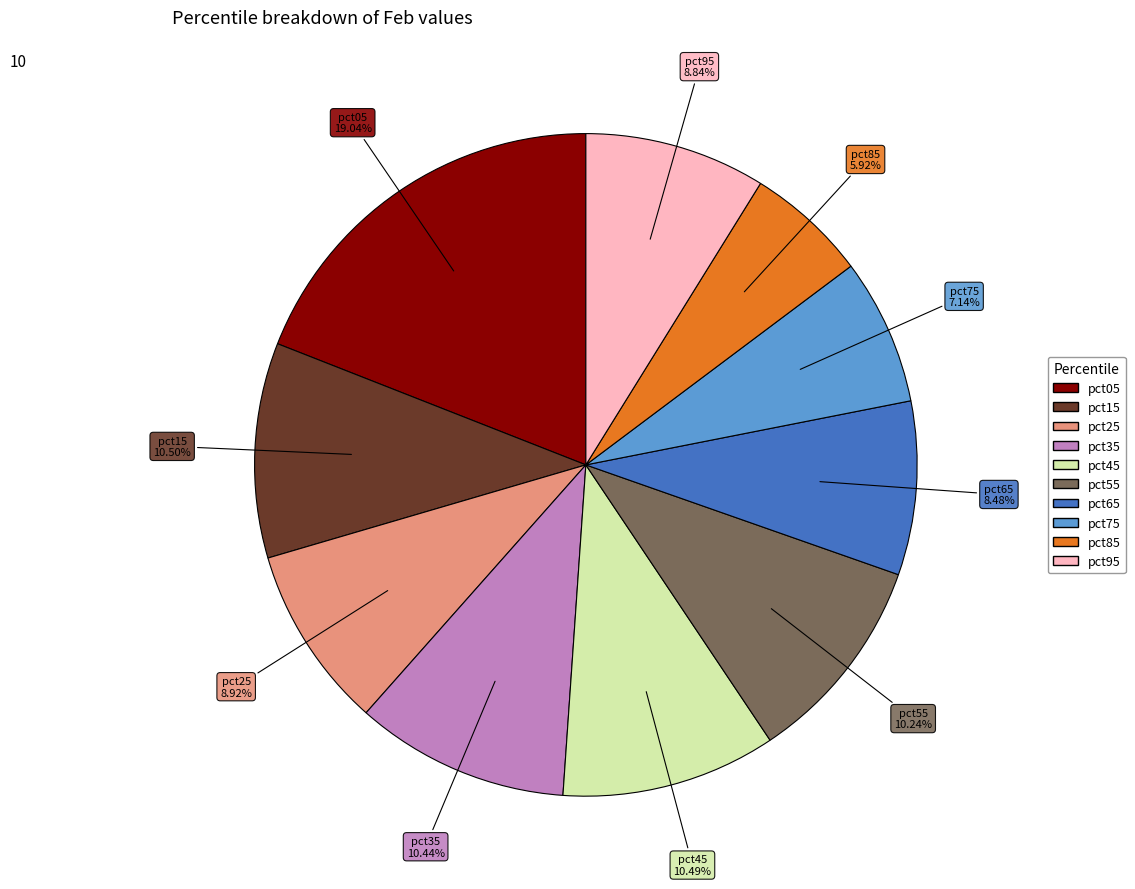

What percentage is the pct55 slice, to the nearest percent?

10%